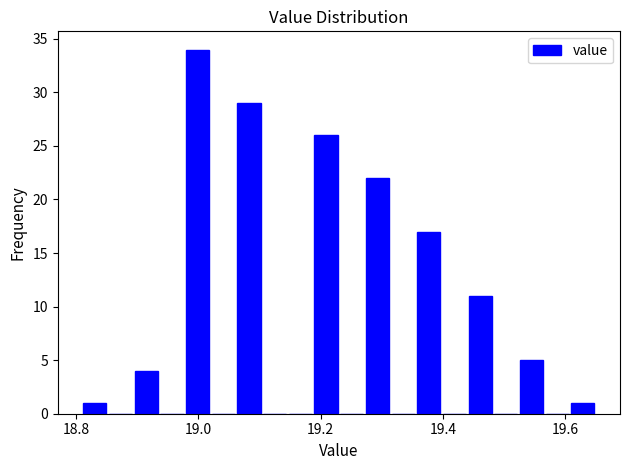

Around what value on the x-axis is the tallest bar? Give the approximate position of its centre, as read against the axis.

19.00